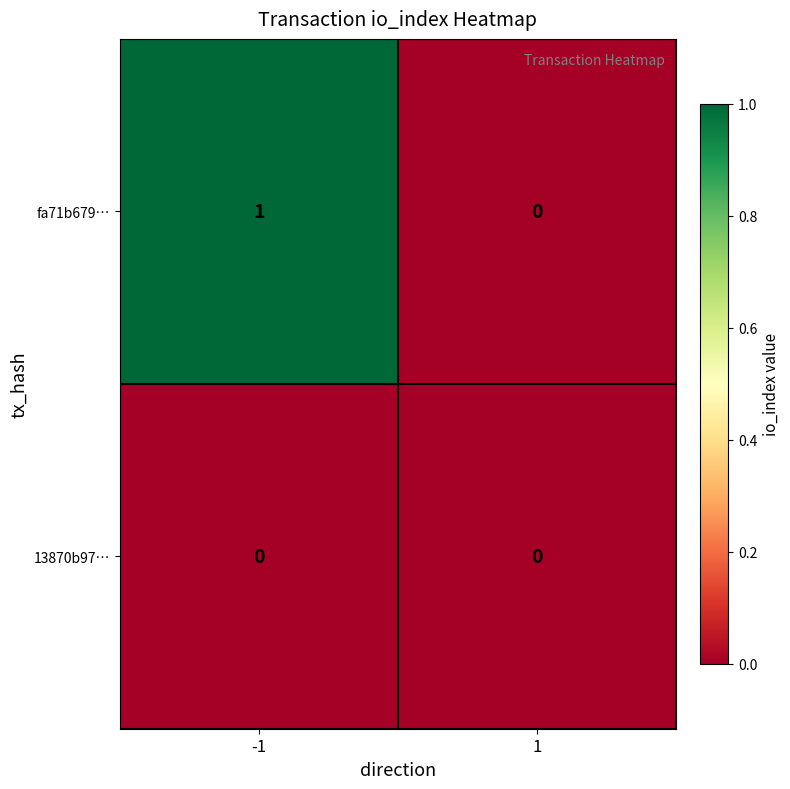

What is the maximum value shown in the chart?

1